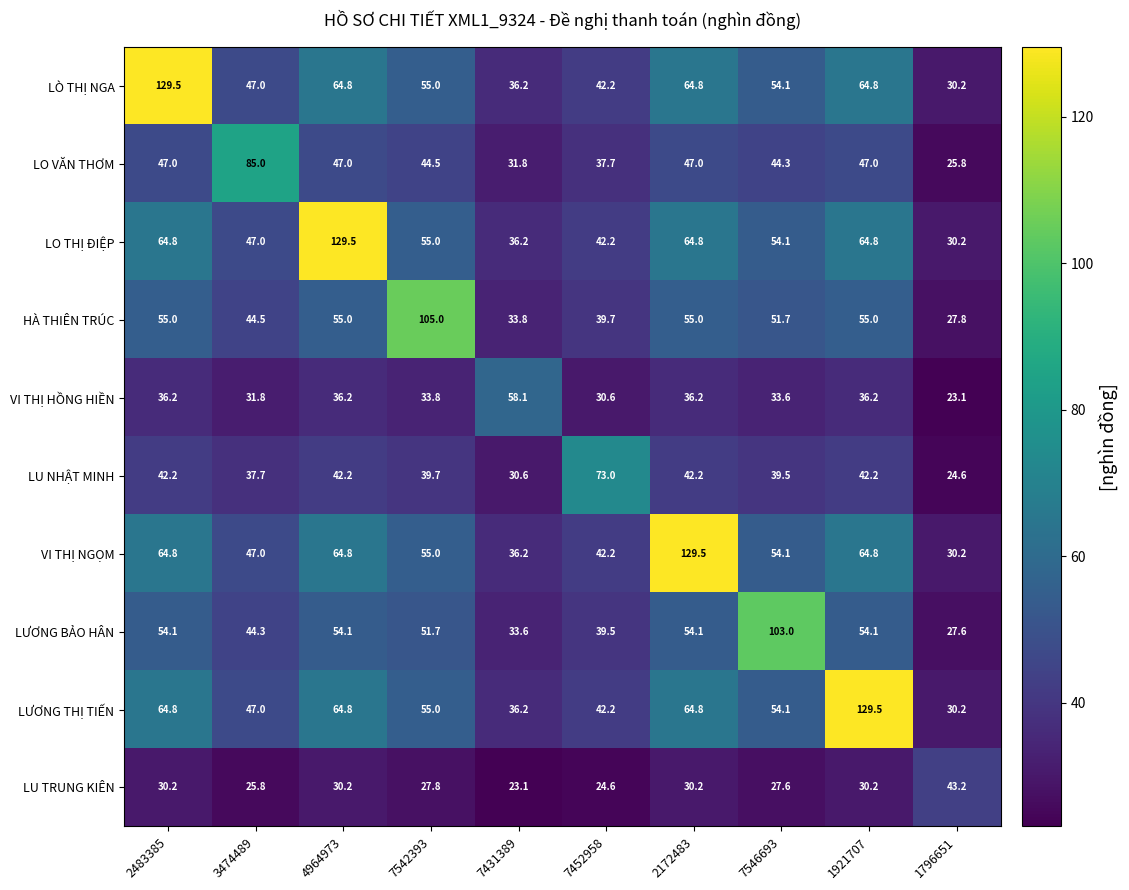

What is the minimum value for LÒ THỊ NGA?

30.2